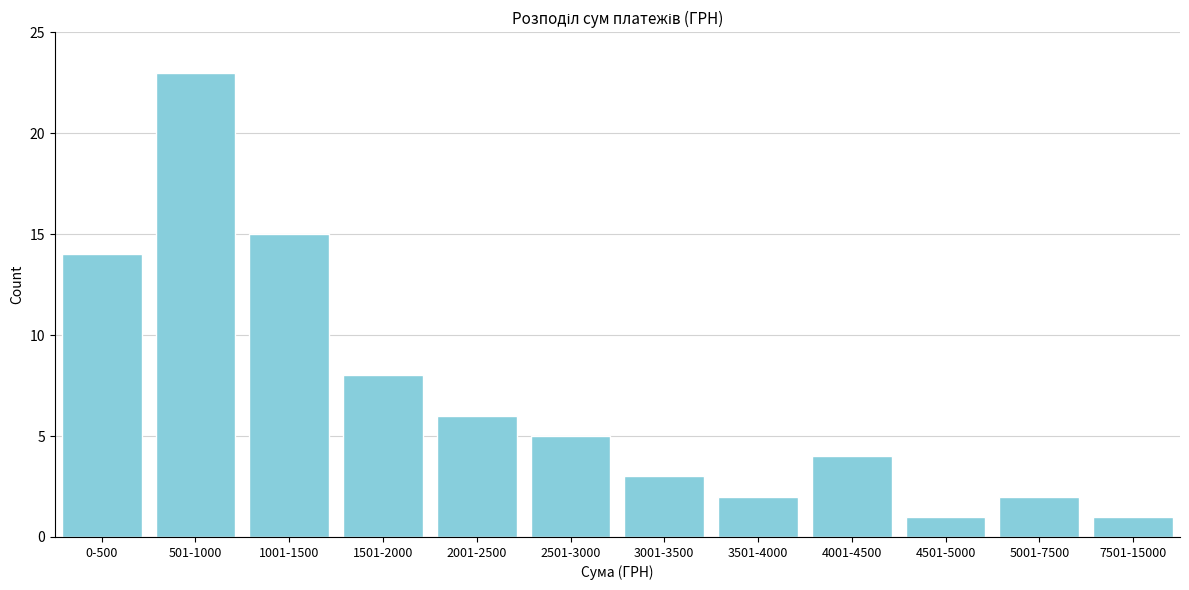

Reading right to left, what are all the values shown in this chart?

7501-15000=1	5001-7500=2	4501-5000=1	4001-4500=4	3501-4000=2	3001-3500=3	2501-3000=5	2001-2500=6	1501-2000=8	1001-1500=15	501-1000=23	0-500=14